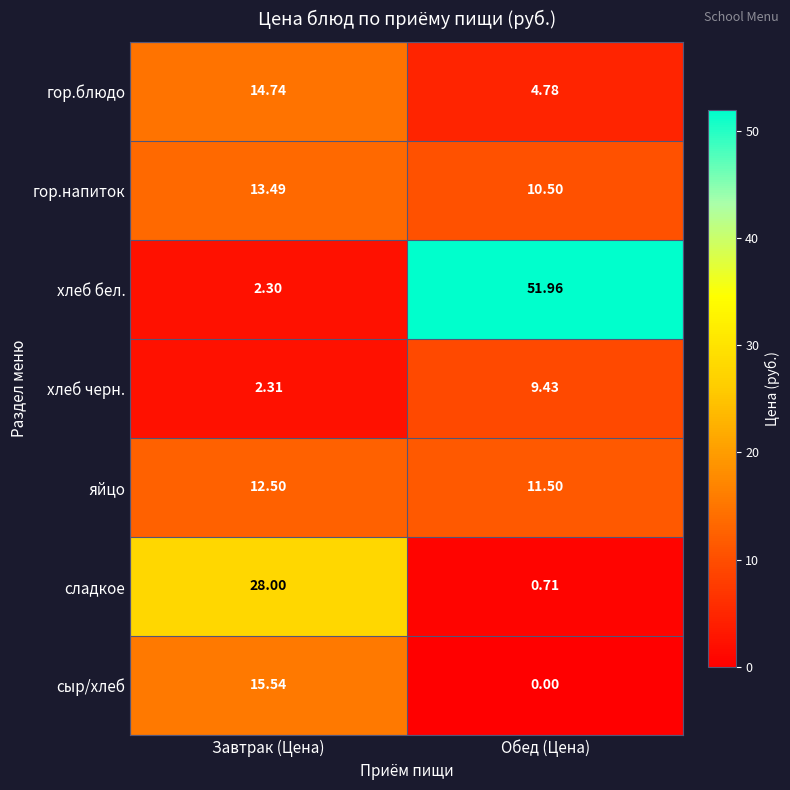

Which series has the largest total across all categories?

хлеб бел.